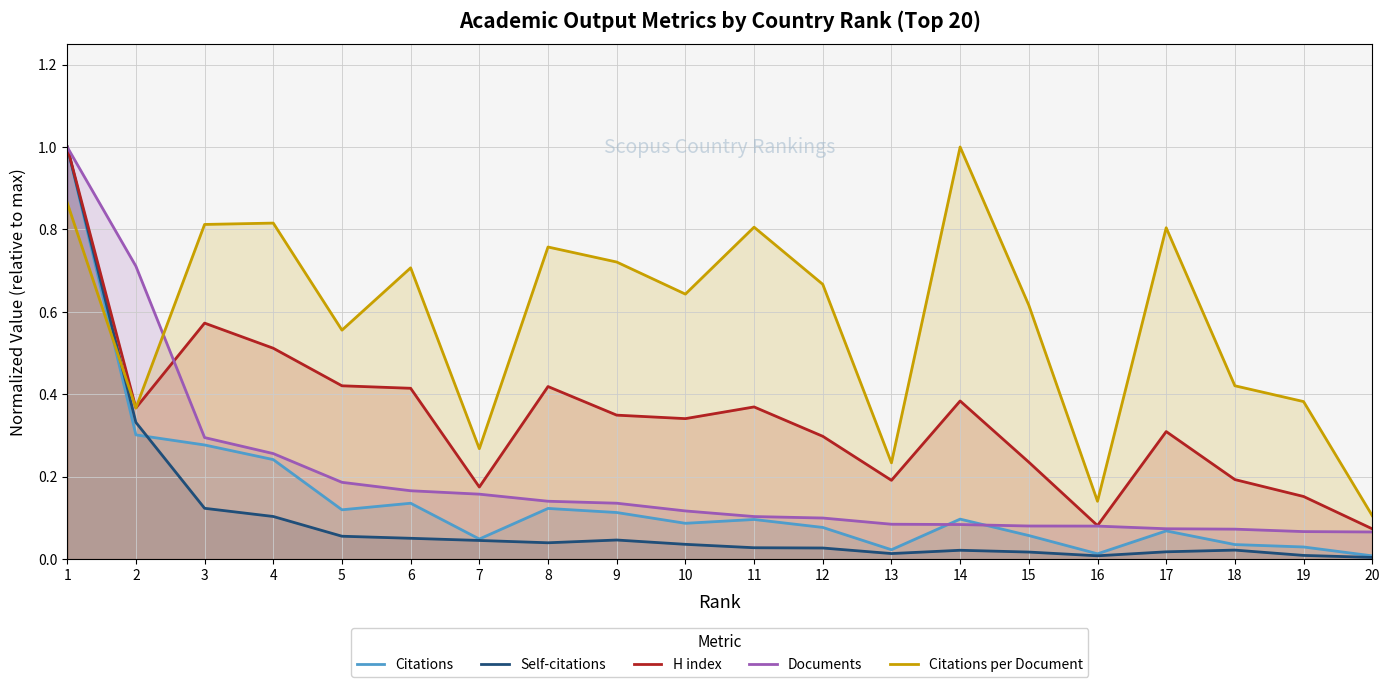

True or false: Self-citations and Citations cross at least once.

True